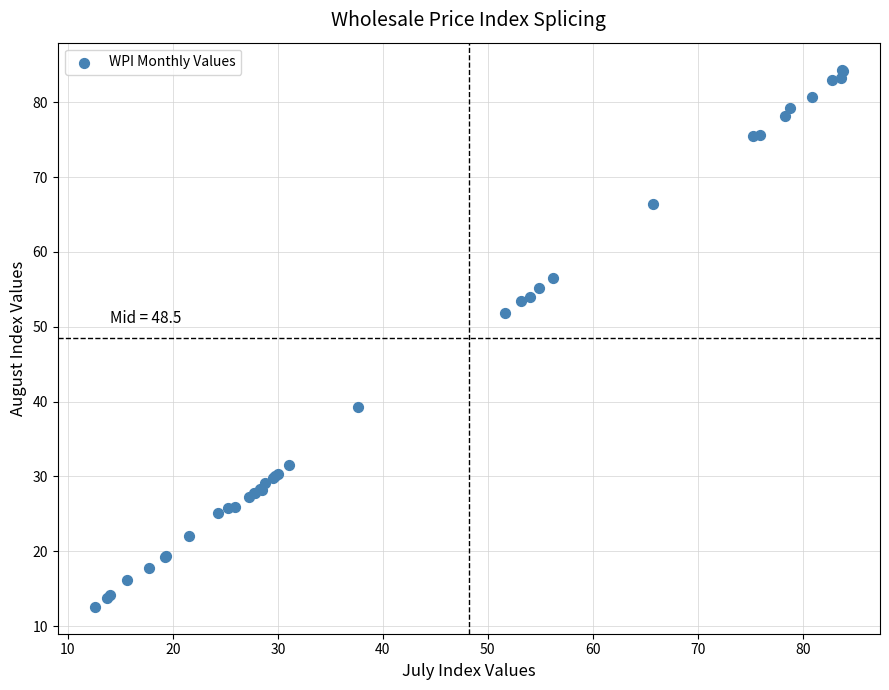

What Y value in the scatter plot is closest to 48?

51.8